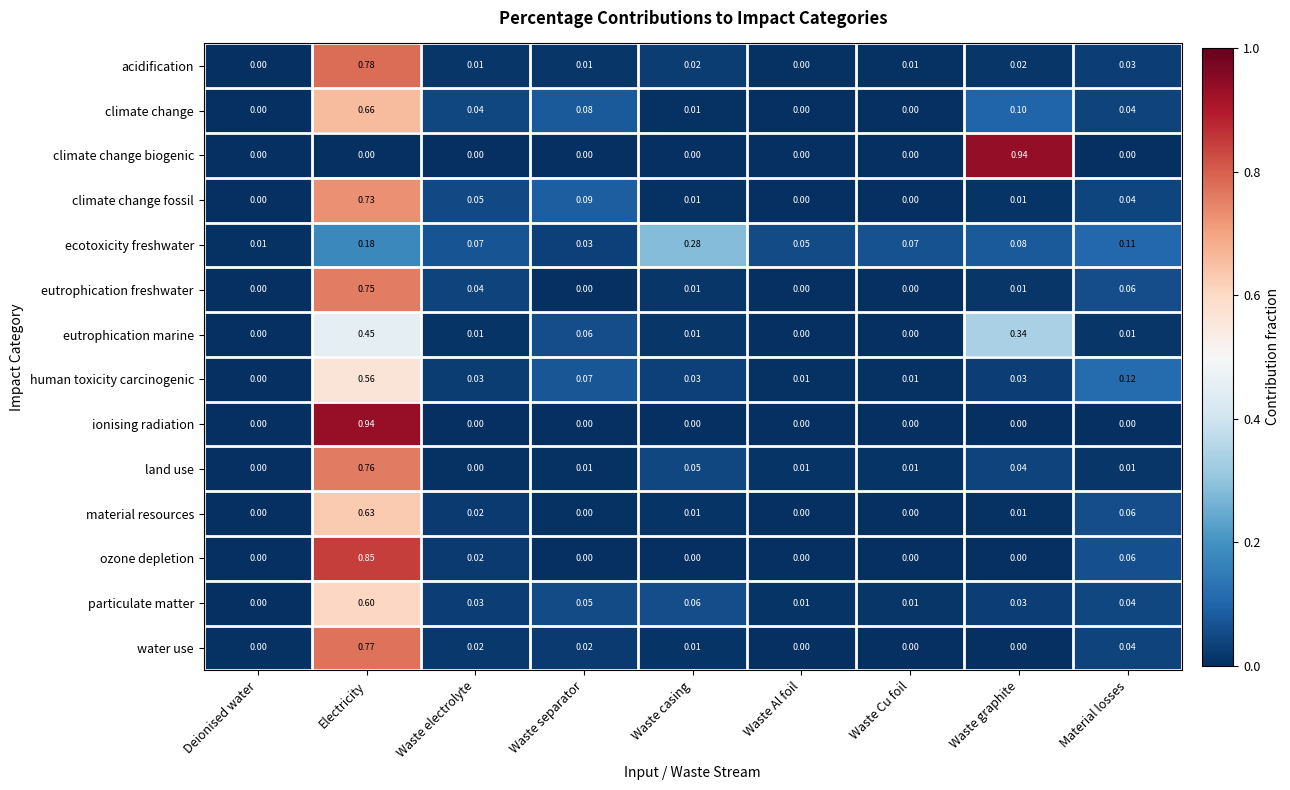

Is the value of eutrophication freshwater at Waste casing greater than the value of water use at Electricity?

No